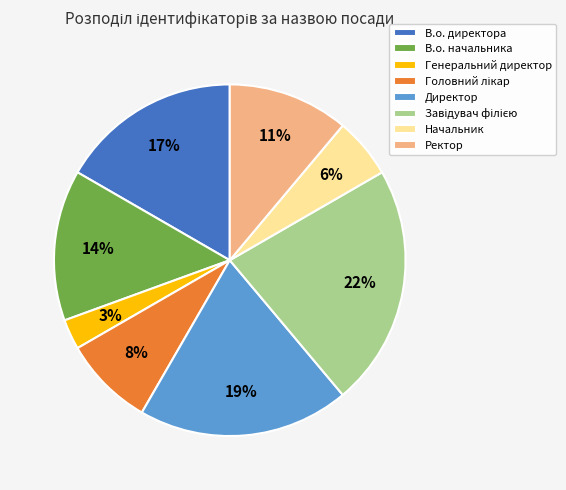

To the nearest percent, what portion does Генеральний директор represent?

3%